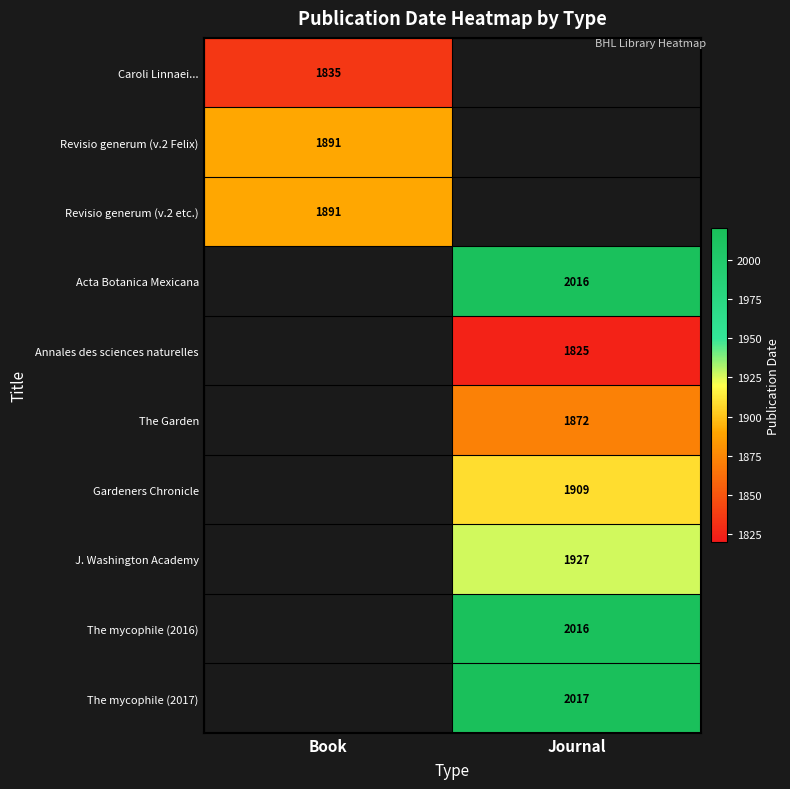

What is the smallest value displayed?

1825.0